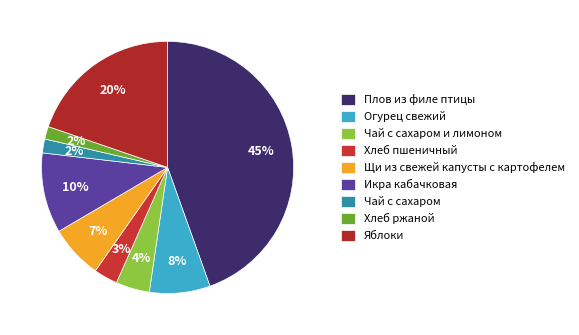

Which category has the biggest portion of the pie?

Плов из филе птицы